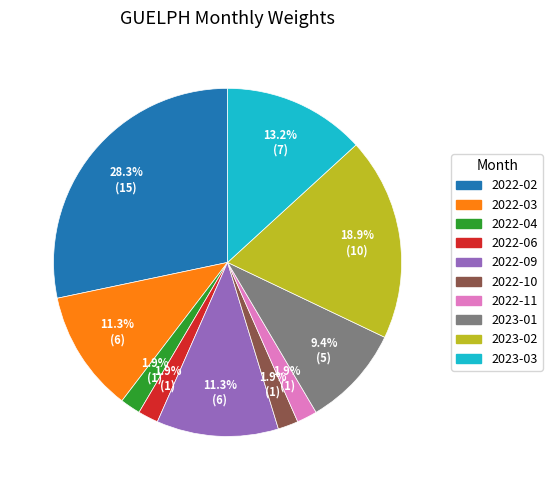

True or false: 2022-03 accounts for 11% of the total.

True